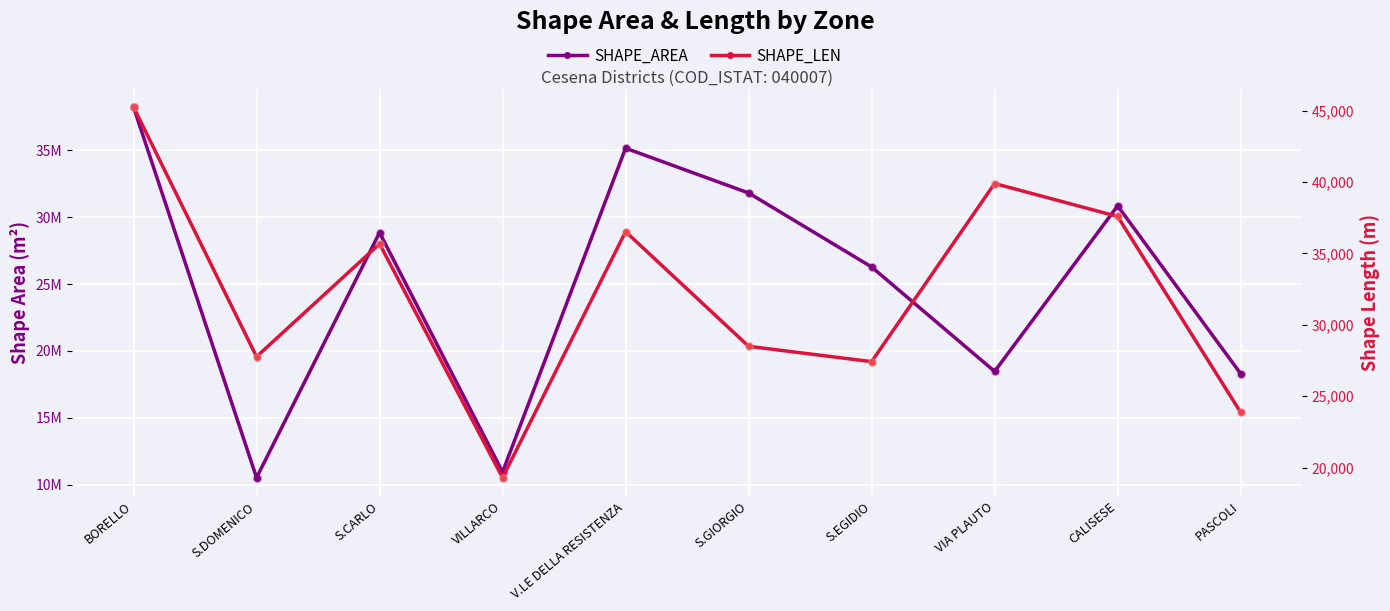

What are all the series names shown in the legend?

SHAPE_AREA, SHAPE_LEN